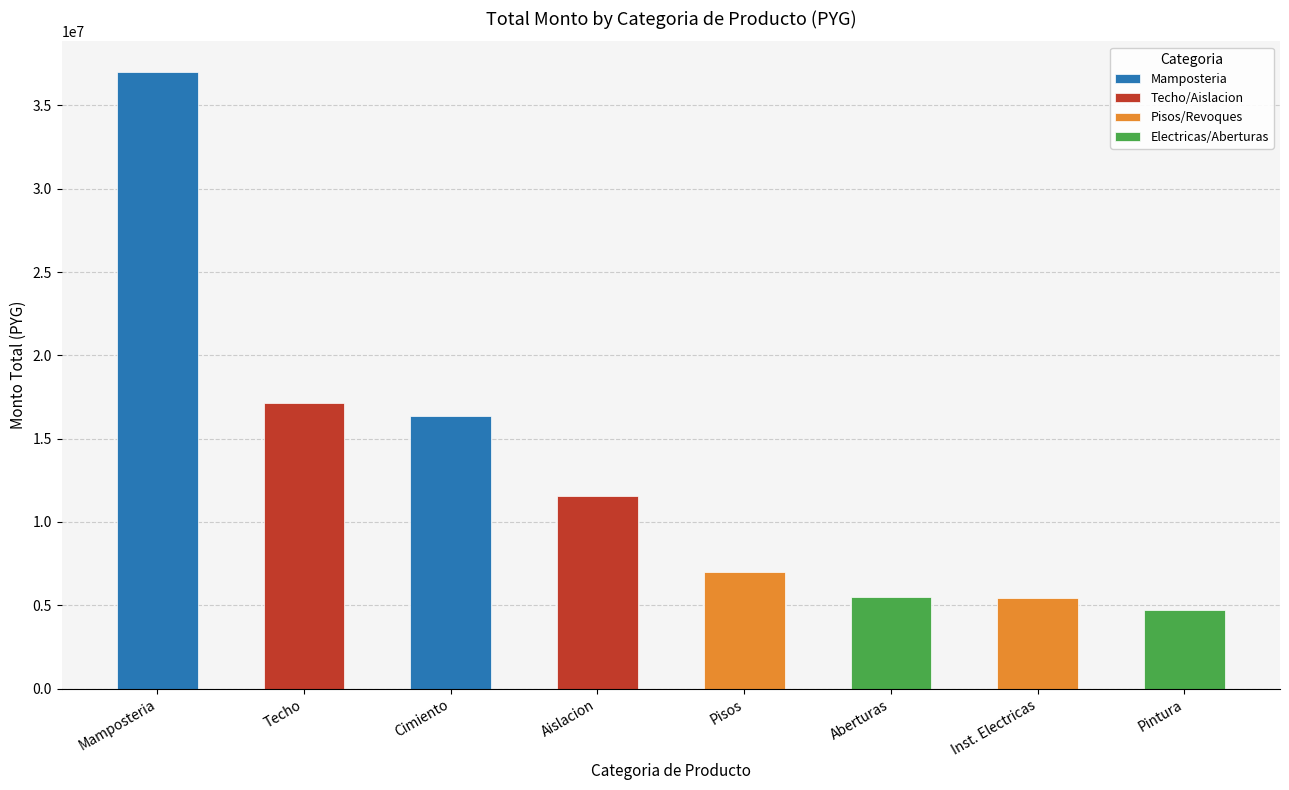

What is the label of the 2nd bar from the left?

Techo